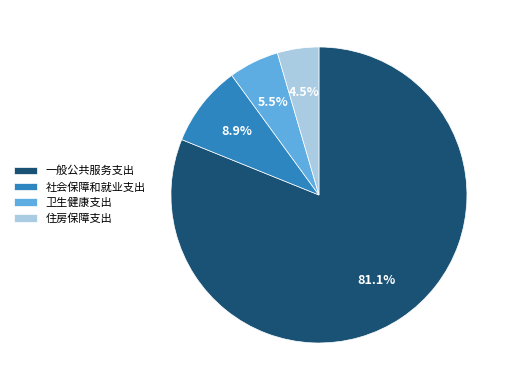

To the nearest percent, what is the difference between the 卫生健康支出 and 住房保障支出 slice percentages?

1%